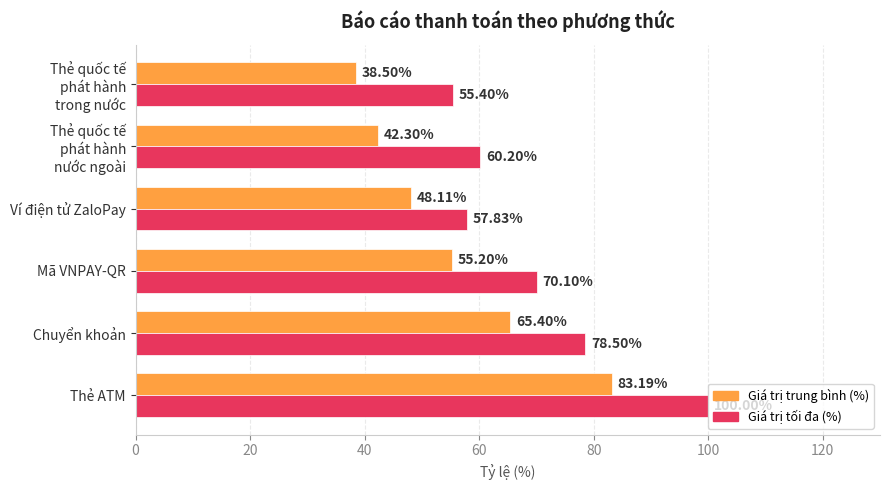

Which series has the widest spread of values?

Giá trị trung bình (%)